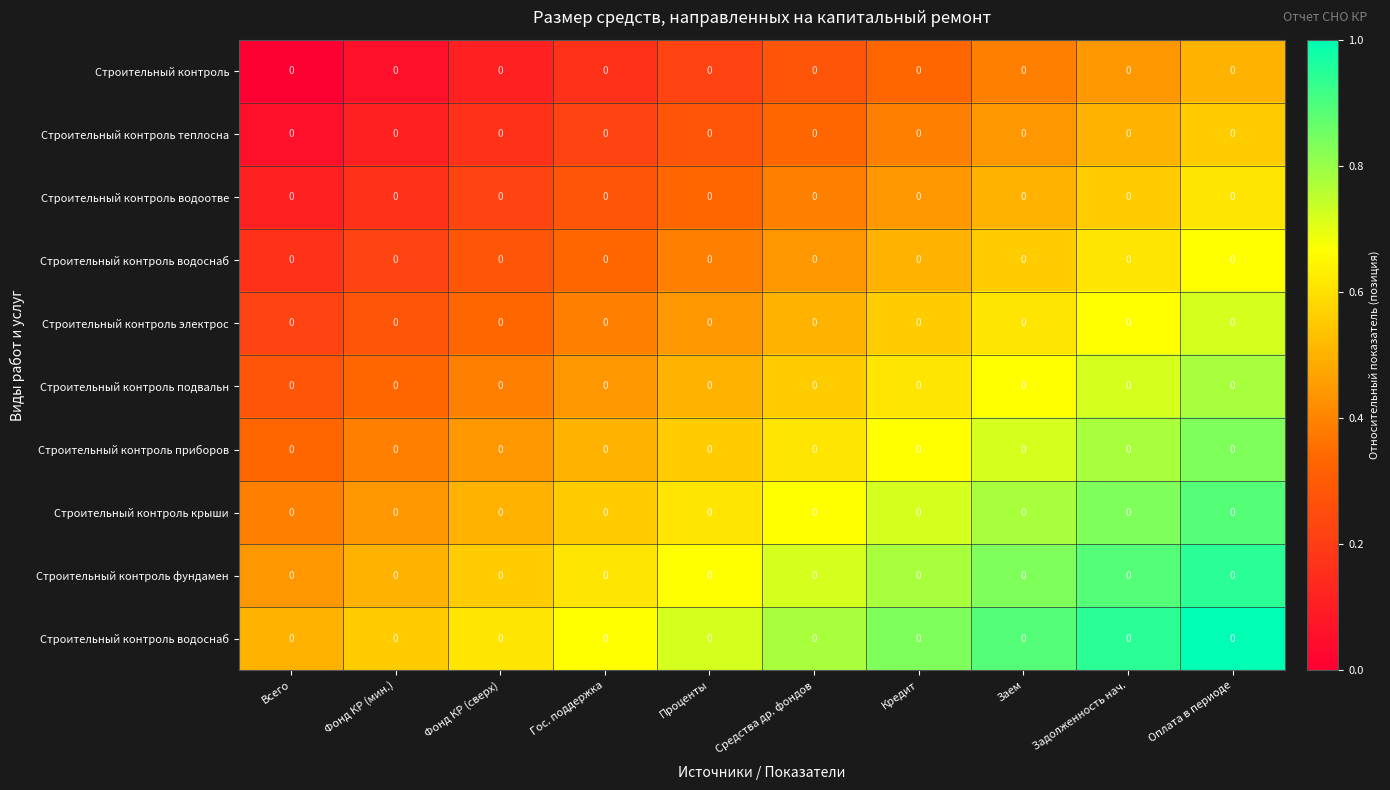

What is the difference between the highest and lowest values at Фонд КР (мин.)?

0.5